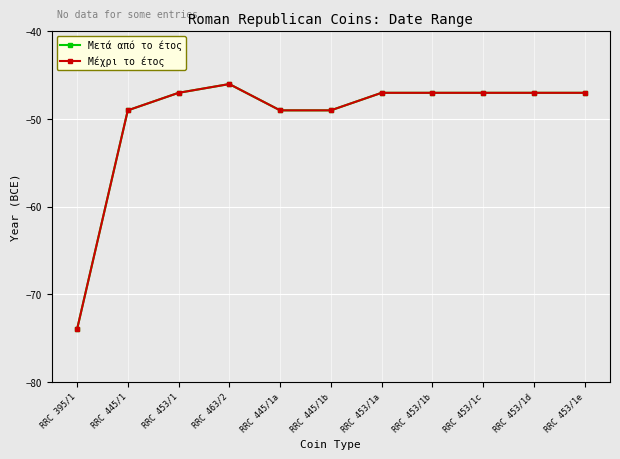

Is this an area chart (filled region under the line)?

No